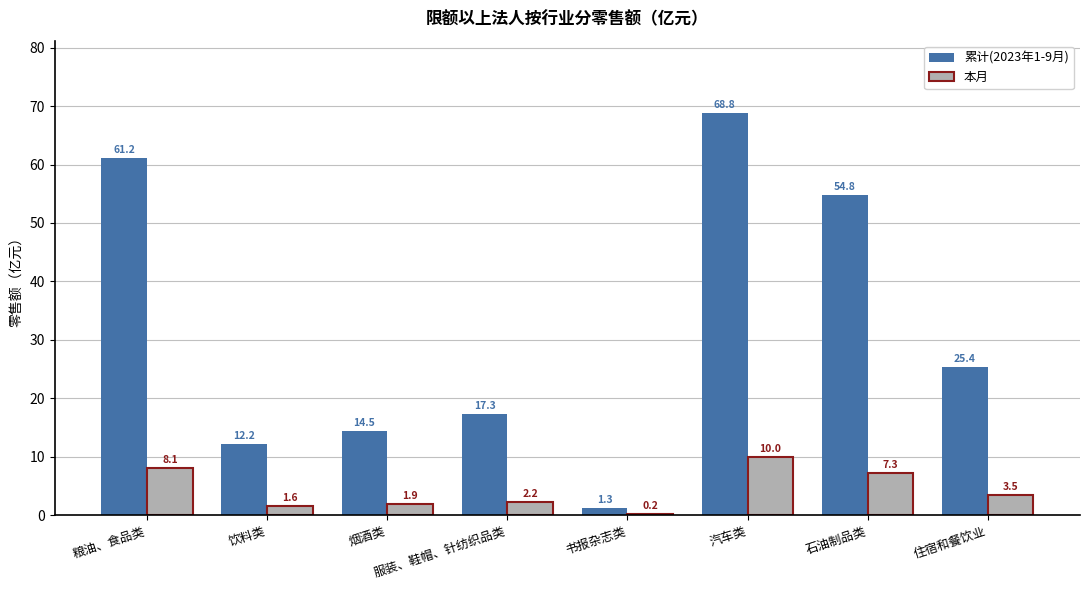

Reading left to right, transcribe all the data shown in this chart.

累计(2023年1-9月): 粮油、食品类=61.2	饮料类=12.2	烟酒类=14.5	服装、鞋帽、针纺织品类=17.3	书报杂志类=1.3	汽车类=68.8	石油制品类=54.8	住宿和餐饮业=25.4
本月: 粮油、食品类=8.1	饮料类=1.6	烟酒类=1.9	服装、鞋帽、针纺织品类=2.2	书报杂志类=0.2	汽车类=10.0	石油制品类=7.3	住宿和餐饮业=3.5